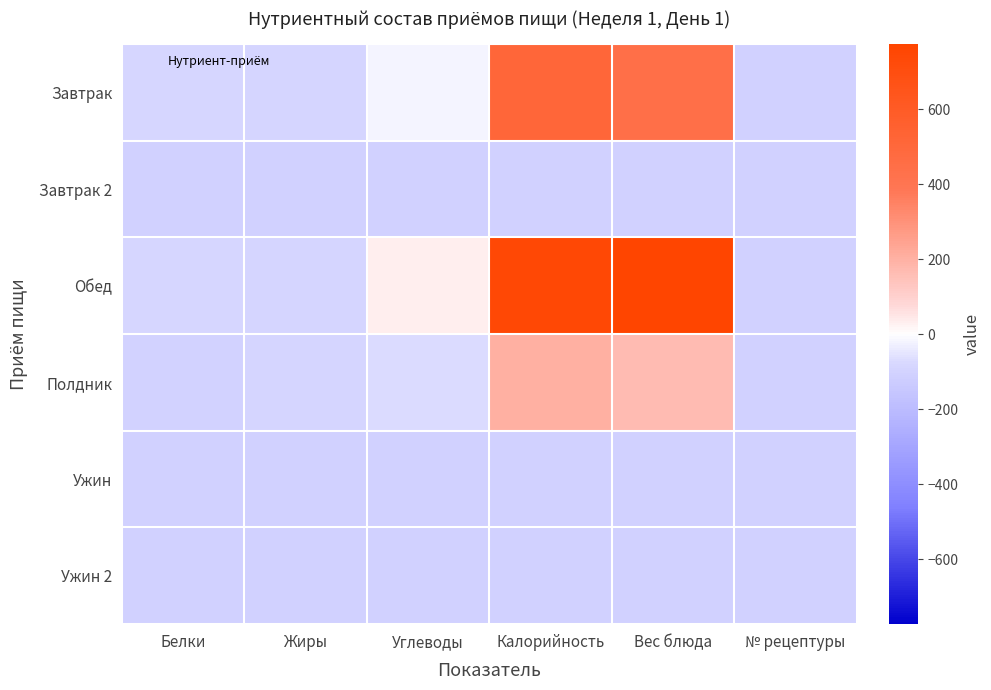

Which has a higher value, № рецептуры or Жиры?

Жиры